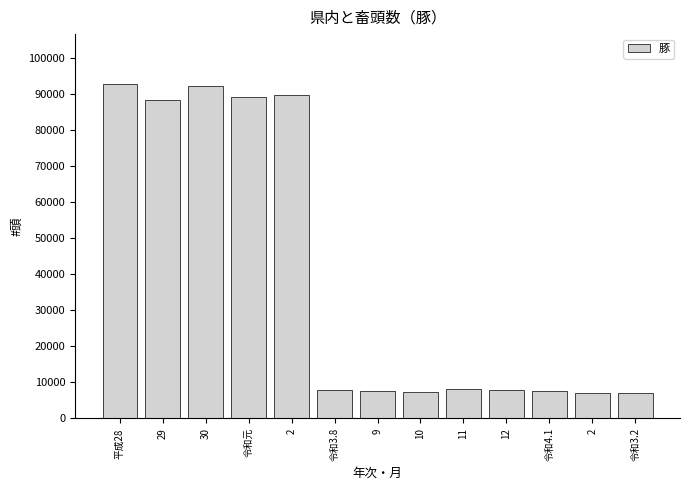

How many data points are less than 8018?

6